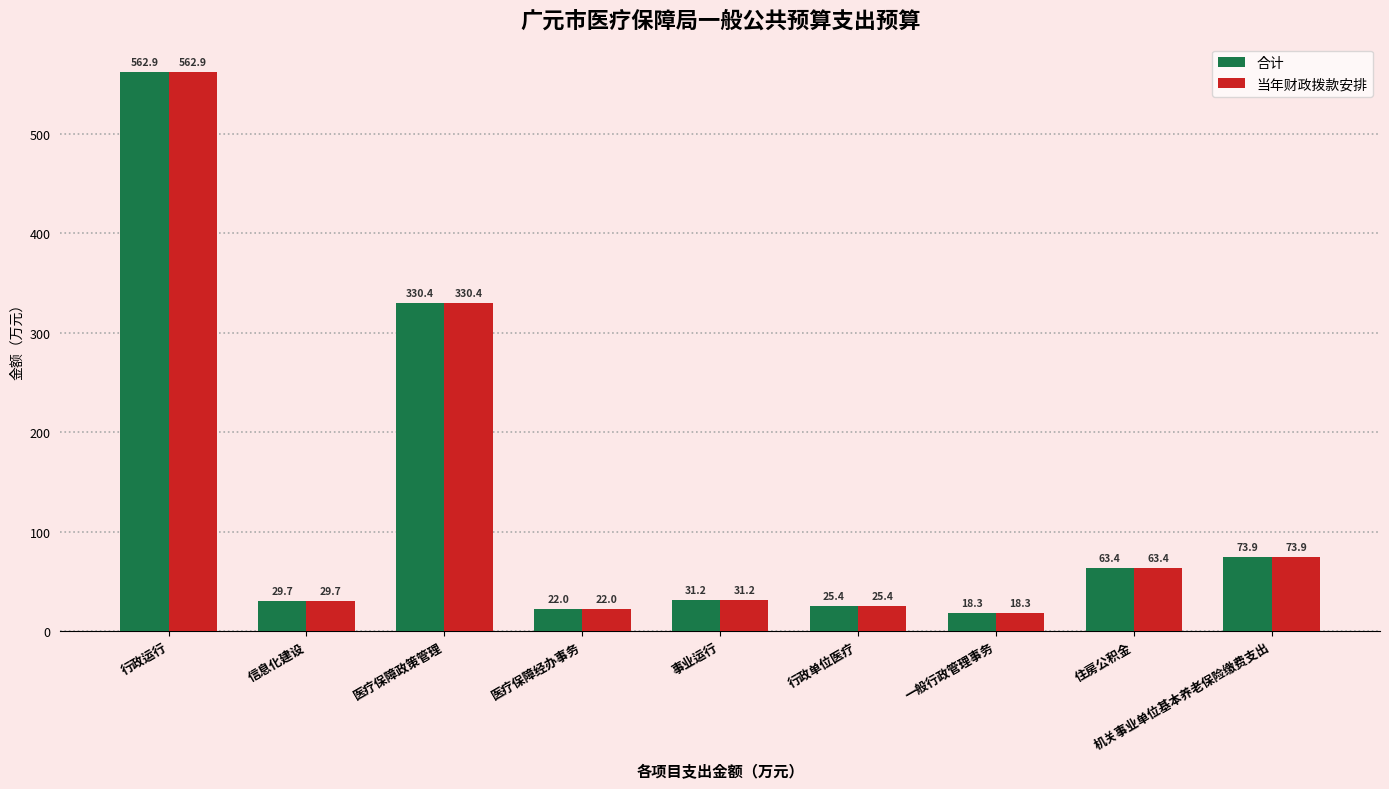

Is it true that 合计 equals 73.9 at 机关事业单位基本养老保险缴费支出?

True